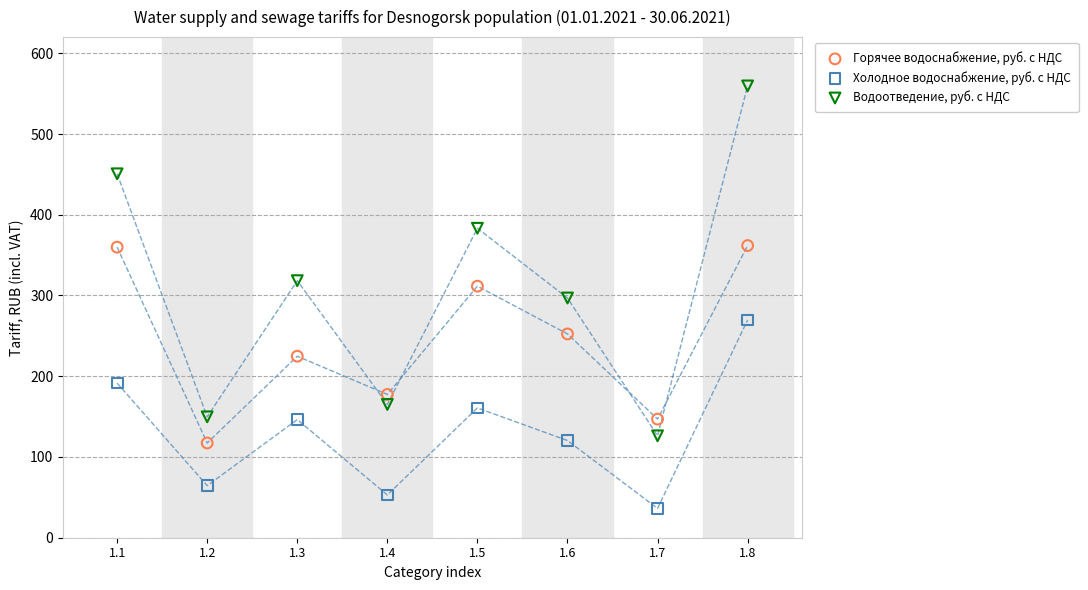

Which series reaches the minimum Y coordinate?

Холодное водоснабжение, руб. с НДС